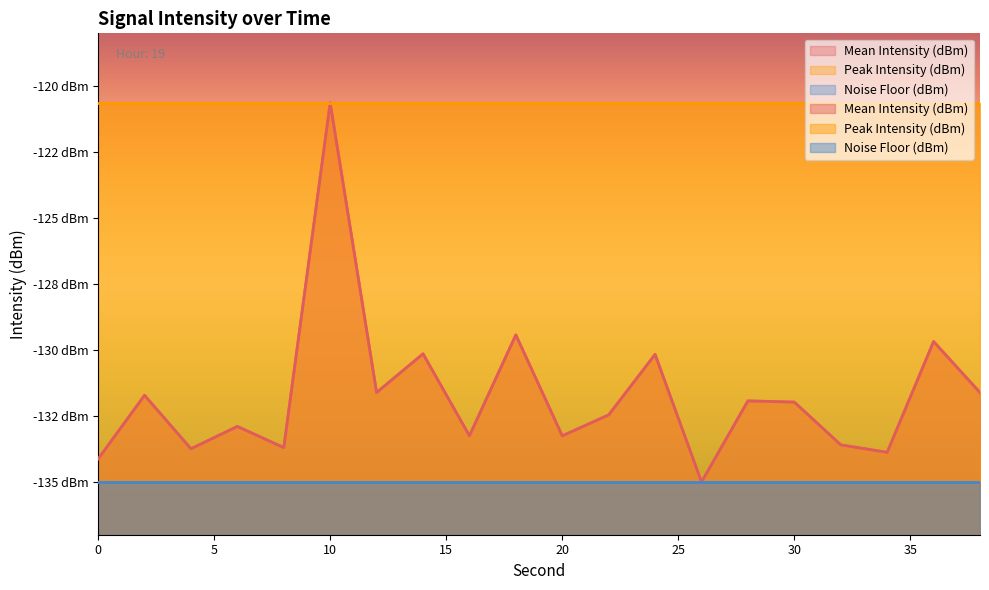

At which category is the sum across all series the highest?

10